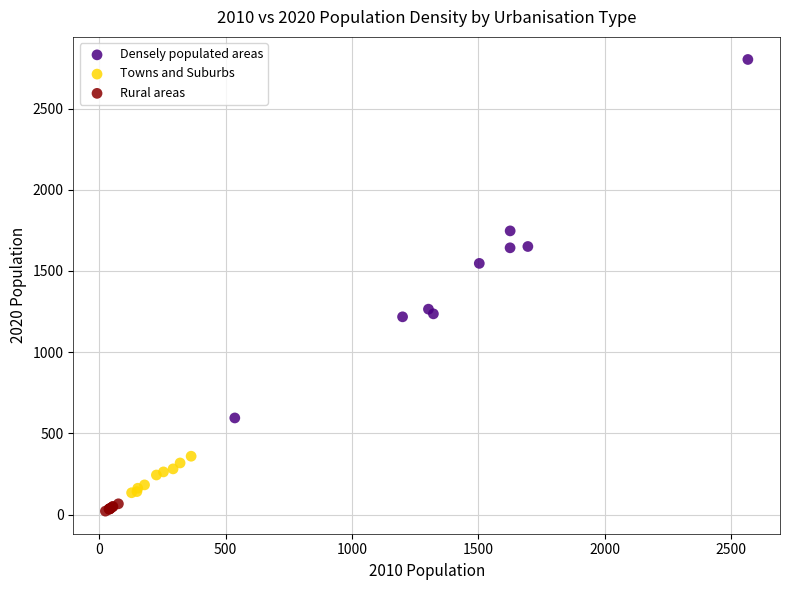

What are all the series names shown in the legend?

Densely populated areas, Towns and Suburbs, Rural areas